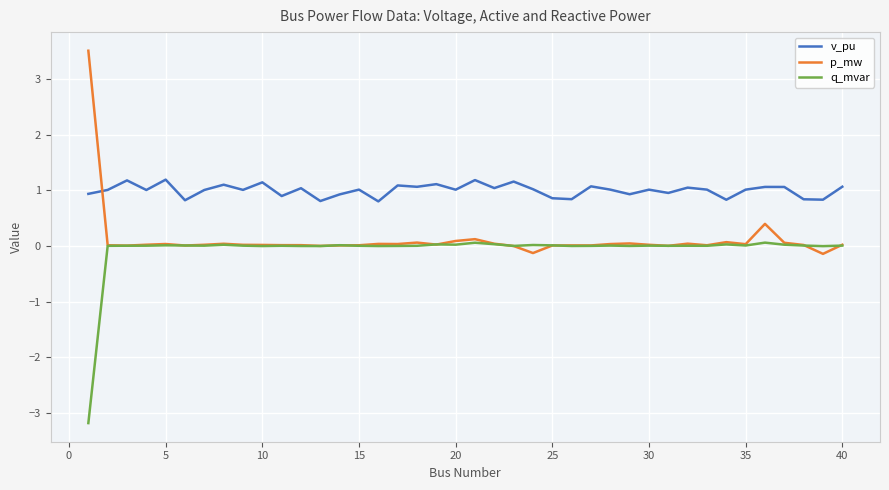

Which series has the largest total across all categories?

v_pu